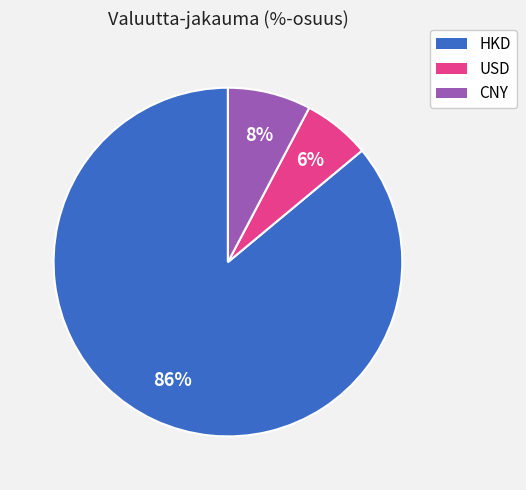

Does any single category account for the majority?

Yes